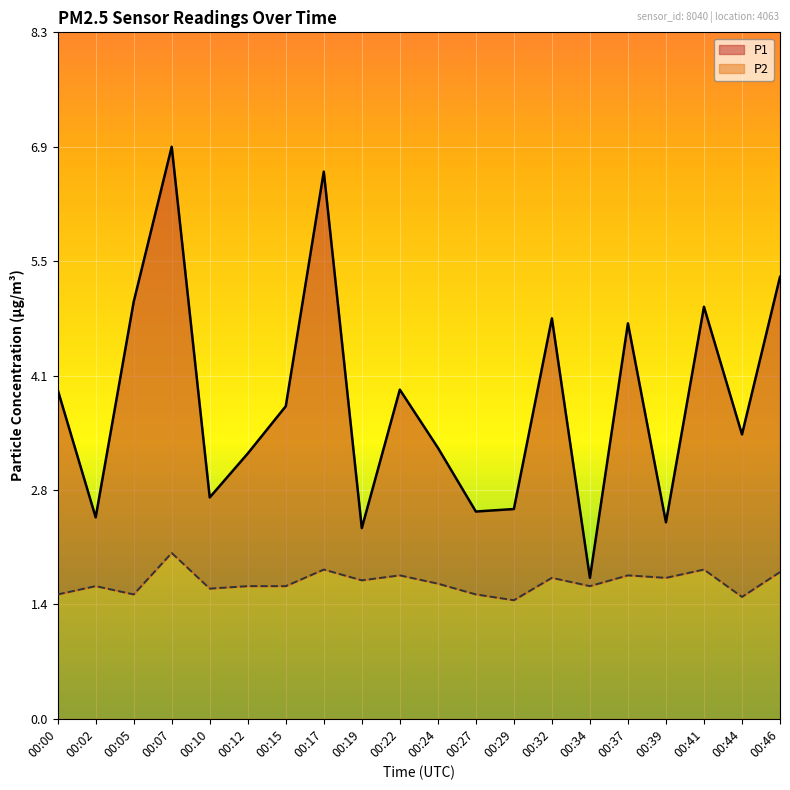

How many interior local peaks does the P1 series have?

6